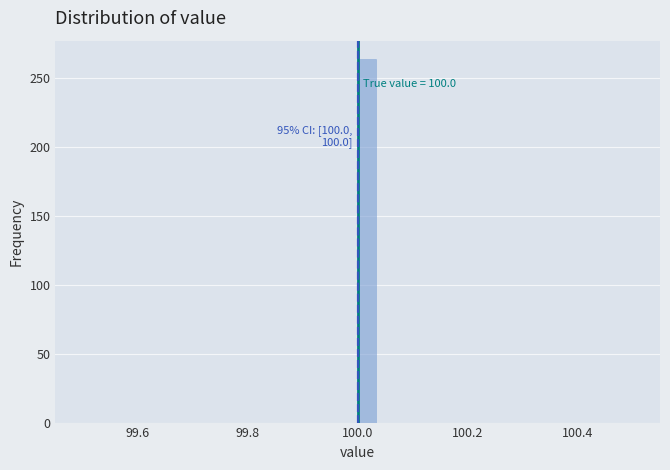

Read against the x-axis, roughly where is the centre of the tallest bar?

100.02